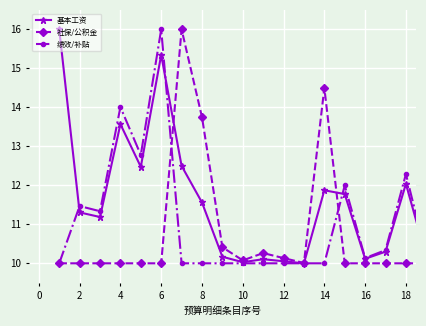

What is the lowest value of the 绩效/补贴 series?

10.0